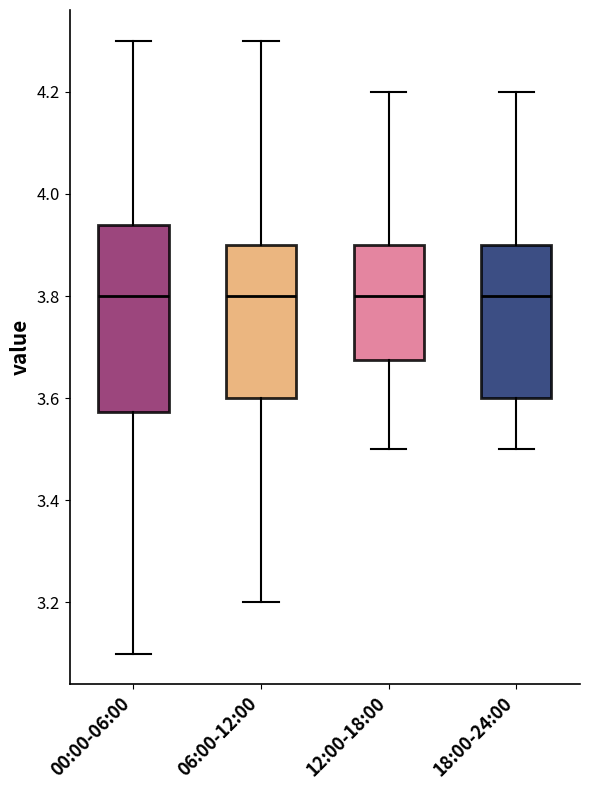

Reading left to right, transcribe this box plot: for each box, give where its median line is, the range the box spans, and where its two whiskers end, as read against the y-axis. The values are not printed on the chart, so give them approximately, as read against the axis.

00:00-06:00: median 3.80, box 3.58 to 3.94, whiskers 3.10 to 4.30
06:00-12:00: median 3.80, box 3.60 to 3.90, whiskers 3.20 to 4.30
12:00-18:00: median 3.80, box 3.68 to 3.90, whiskers 3.50 to 4.20
18:00-24:00: median 3.80, box 3.60 to 3.90, whiskers 3.50 to 4.20